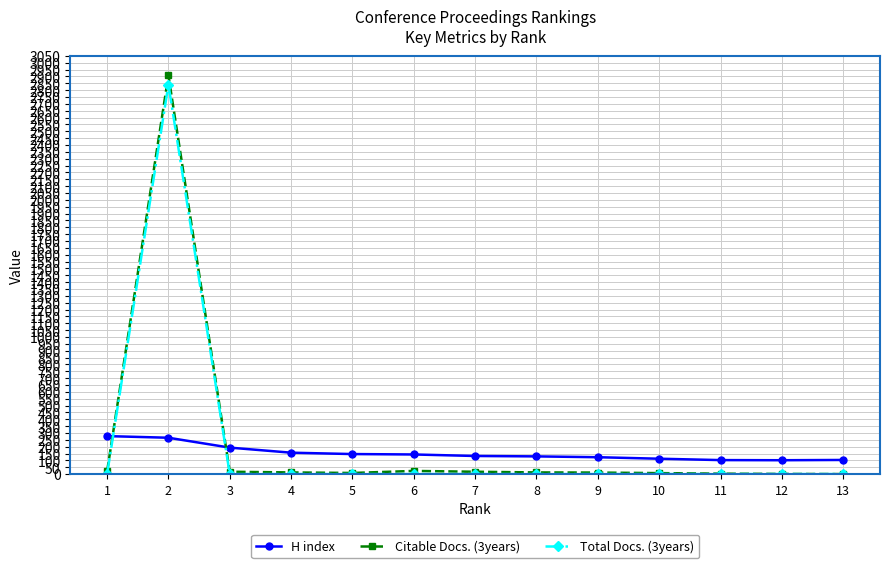

What are all the series names shown in the legend?

H index, Citable Docs. (3years), Total Docs. (3years)